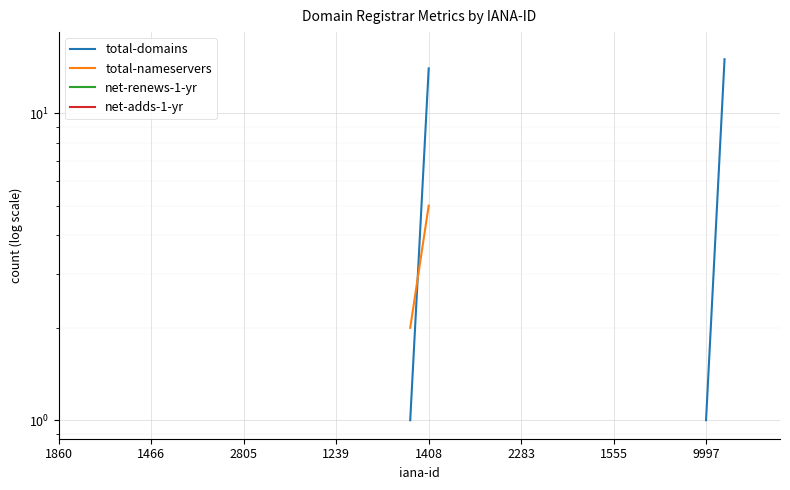

What is the minimum value shown in the chart?

1.0